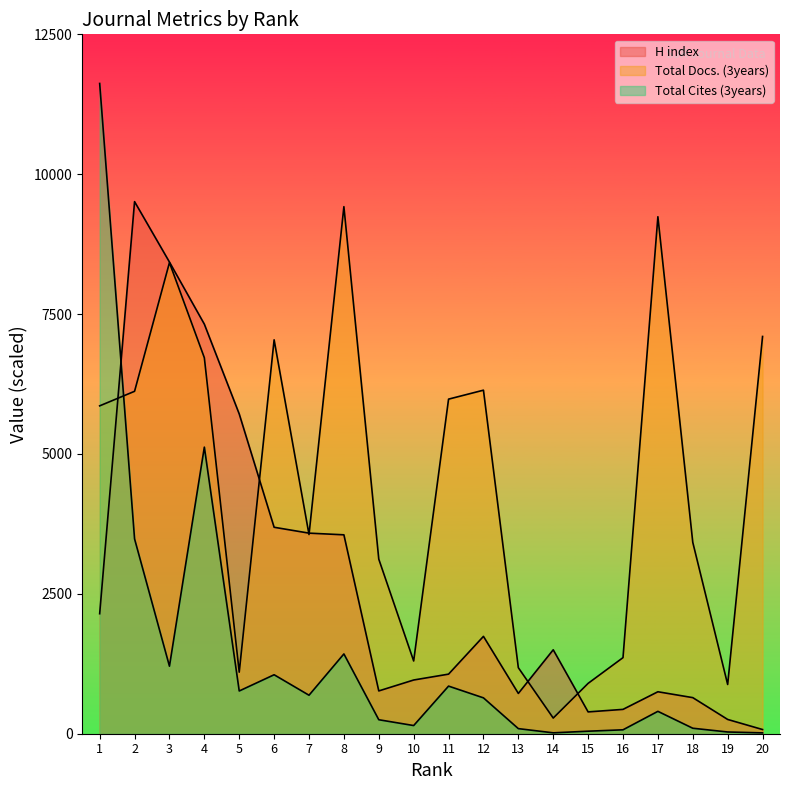

List the labels in order of Total Cites (3years) value, smallest first.

20, 14, 19, 15, 16, 13, 18, 10, 9, 17, 12, 7, 5, 11, 6, 3, 8, 2, 4, 1